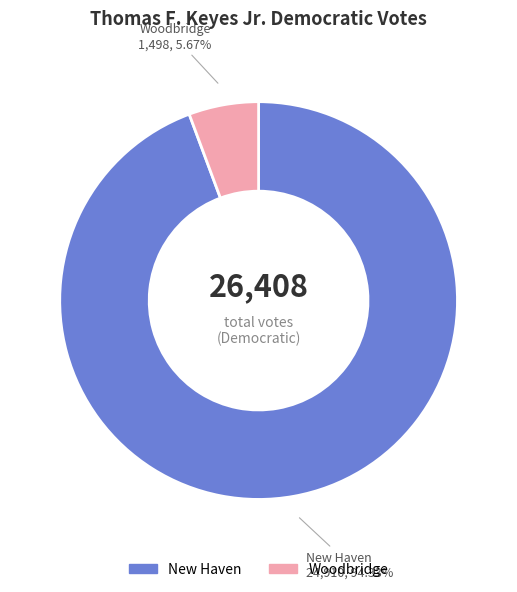

Rank the categories by value from highest to lowest.

New Haven, Woodbridge